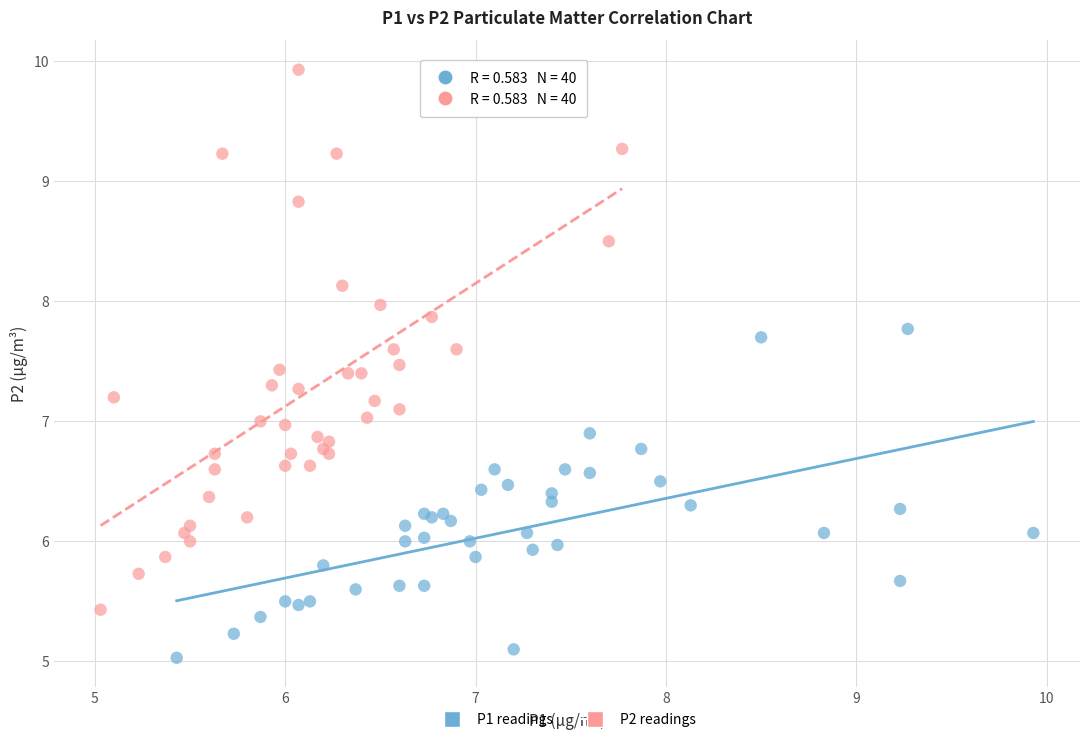

Which series has the largest Y range (max minus min)?

P2 readings